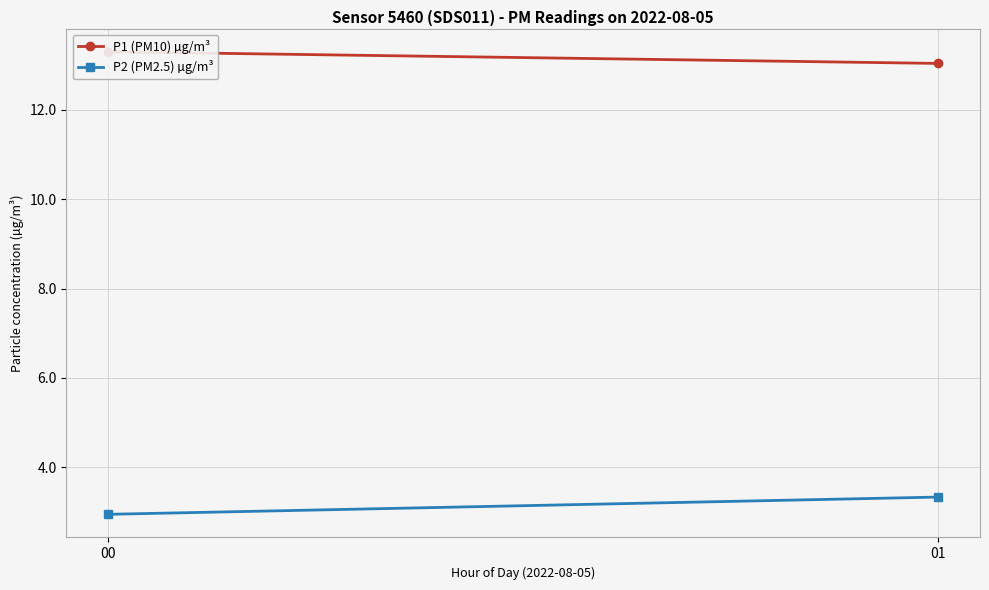

What are all the series names shown in the legend?

P1 (PM10) µg/m³, P2 (PM2.5) µg/m³